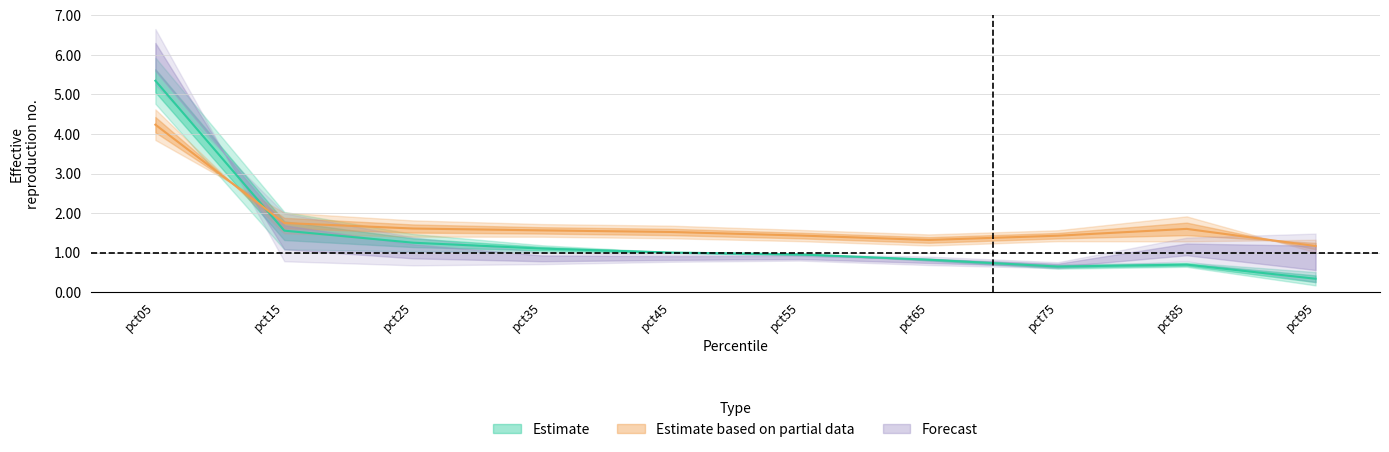

Between pct45 and pct55, which is larger?

pct45